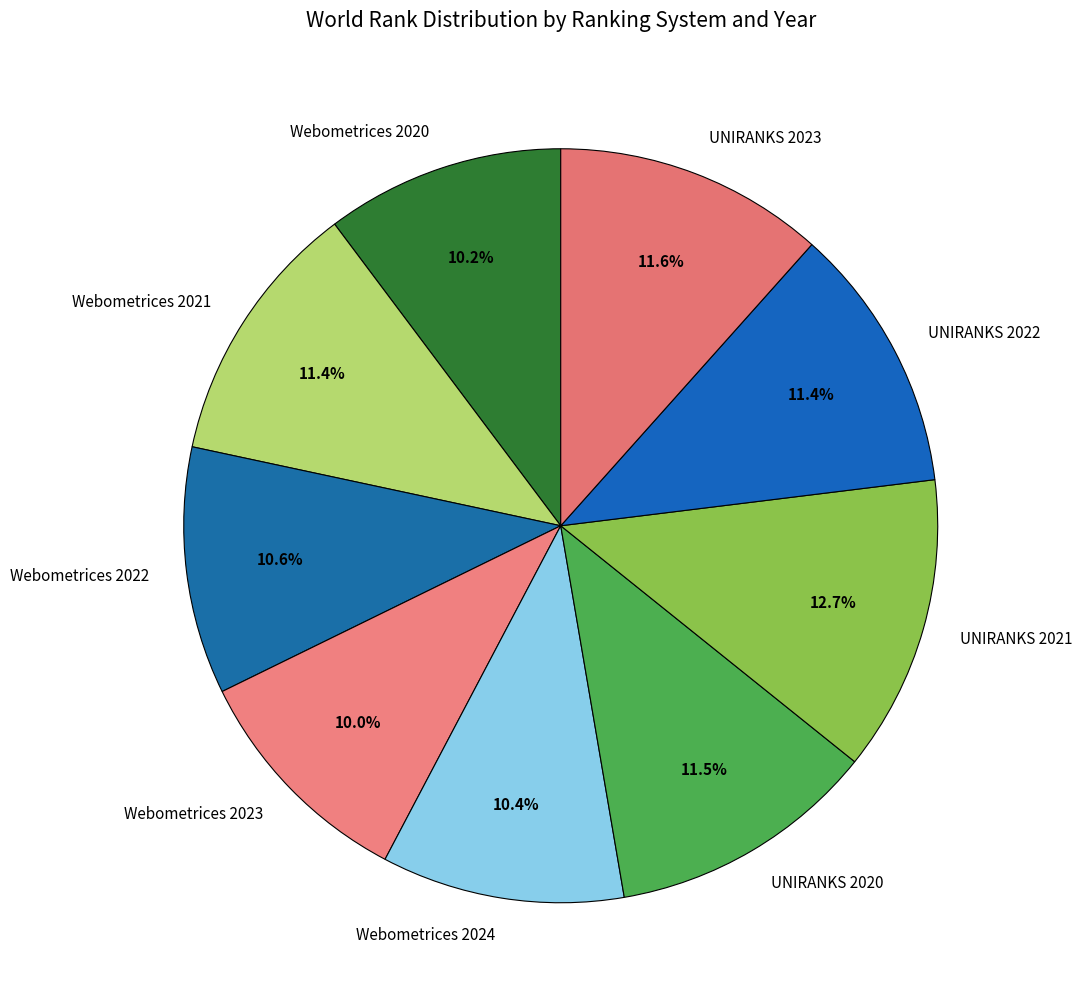

How many segments does this pie chart have?

9